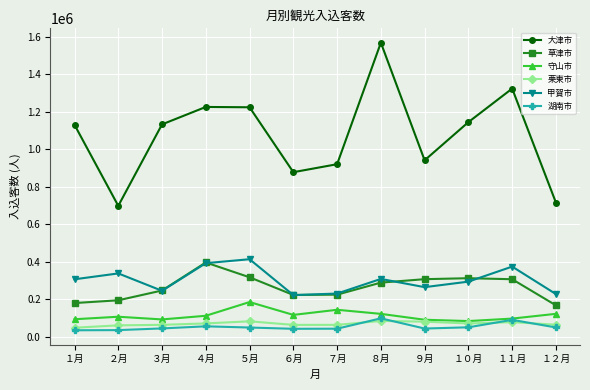

What is the minimum value for 栗東市?

47700